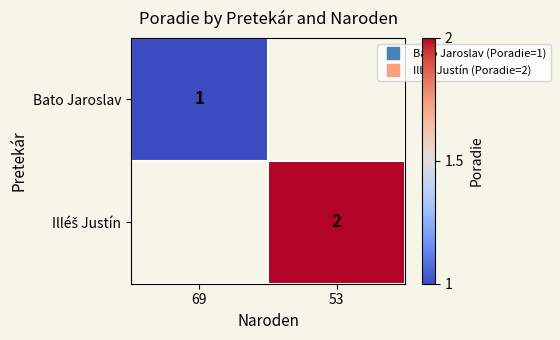

At which label is Bato Jaroslav closest to 1?

69